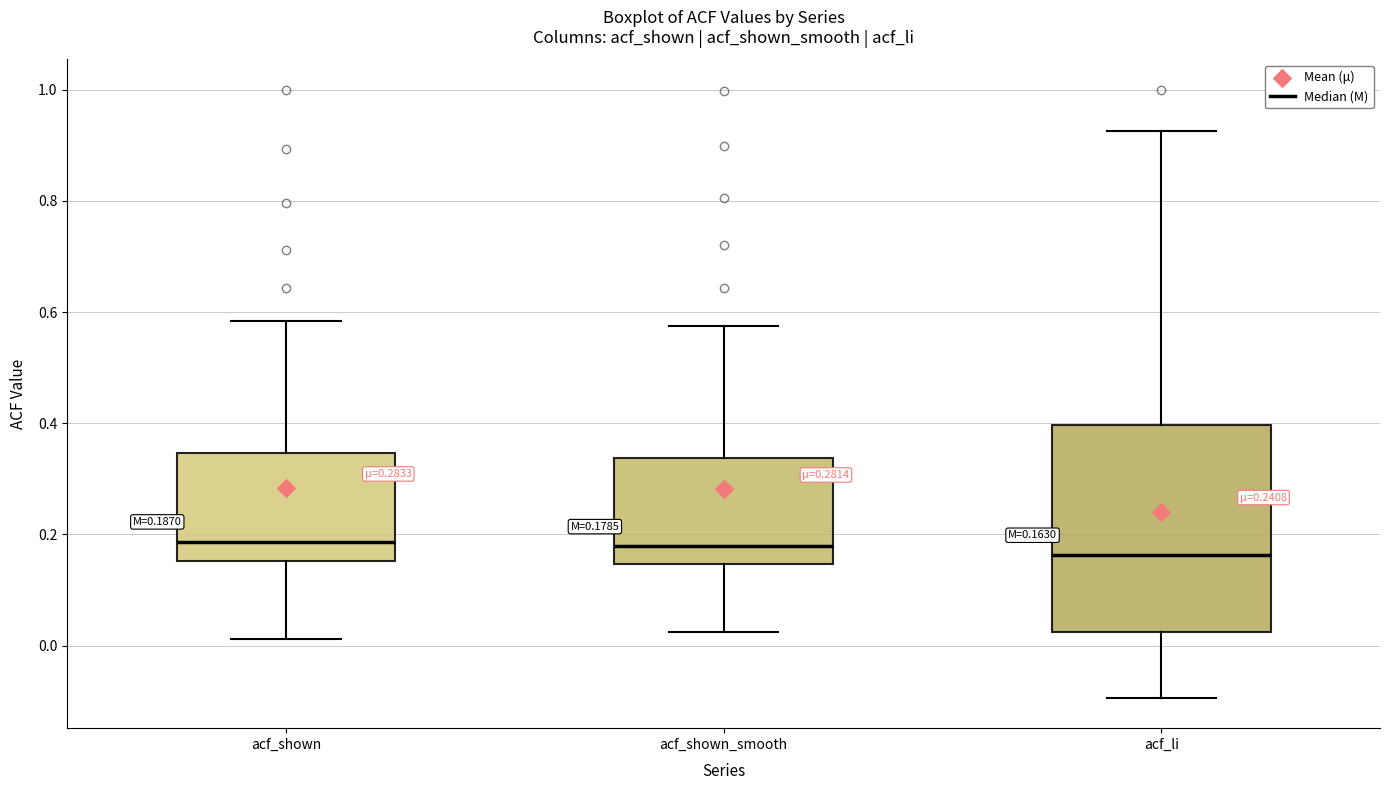

Comparing the boxes themselves (not the whiskers), which one is the tallest?

acf_li